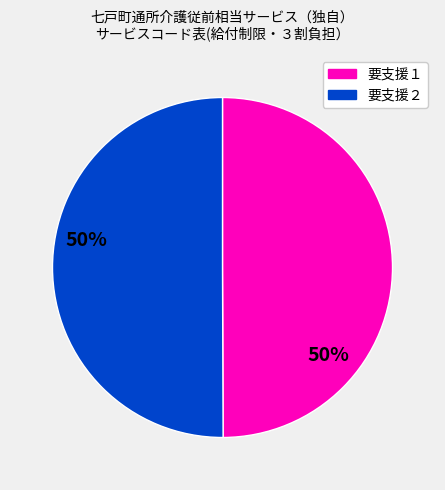

Count the number of slices in the pie.

2